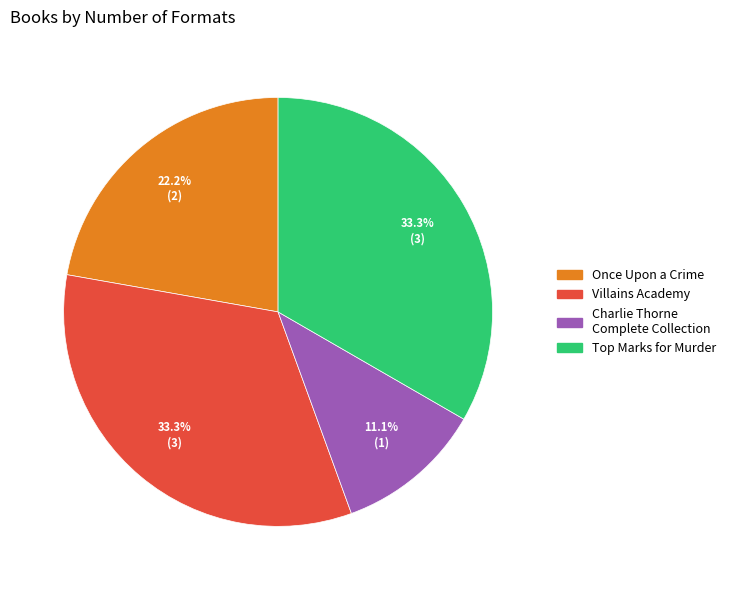

Which slice is the smallest?

Charlie Thorne Complete Collection